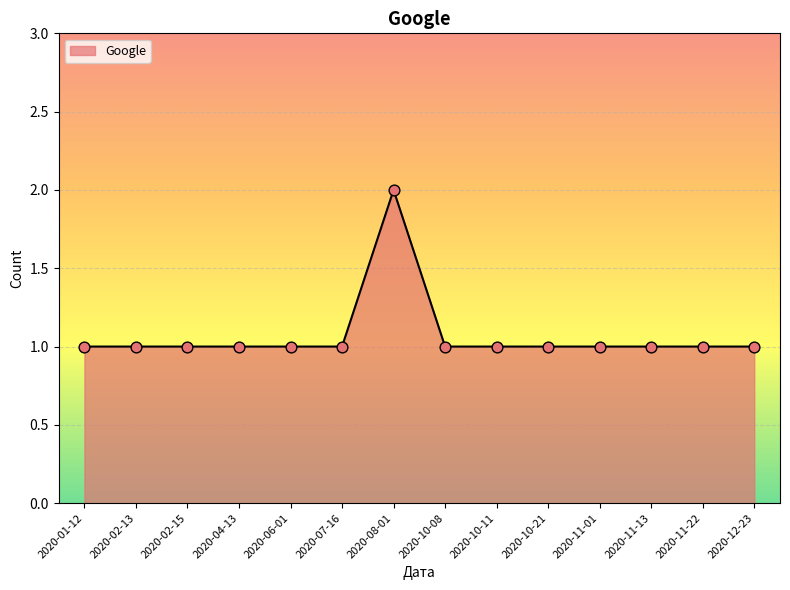

Approximately how many times larger is the value at 2020-02-13 compared to 2020-10-08?

1.0